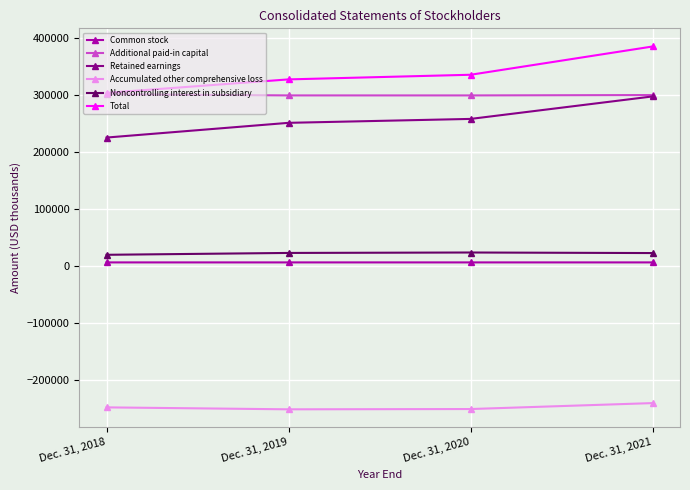

Which series has the largest range (max minus min)?

Total